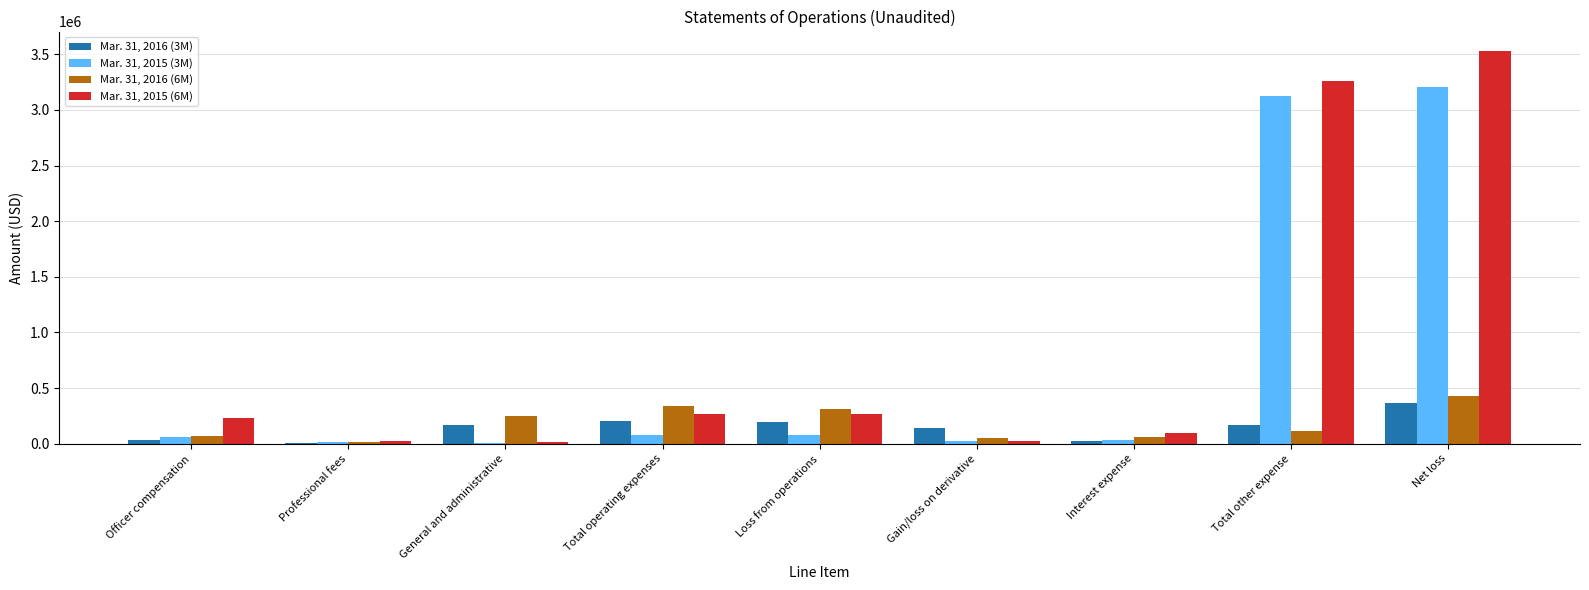

At which category is the sum across all series the highest?

Net loss